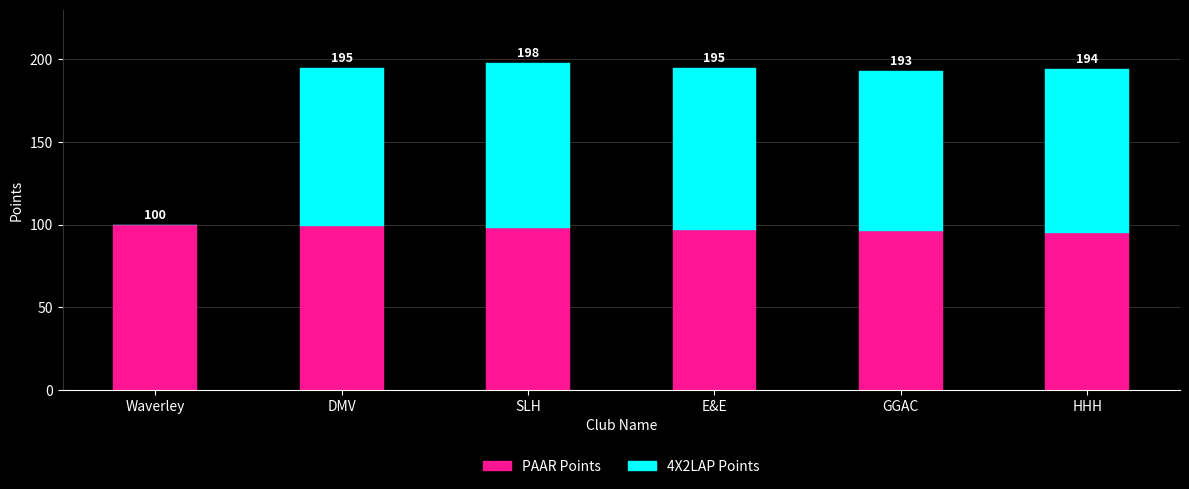

Where does the 4X2LAP Points series first go above 98?

SLH